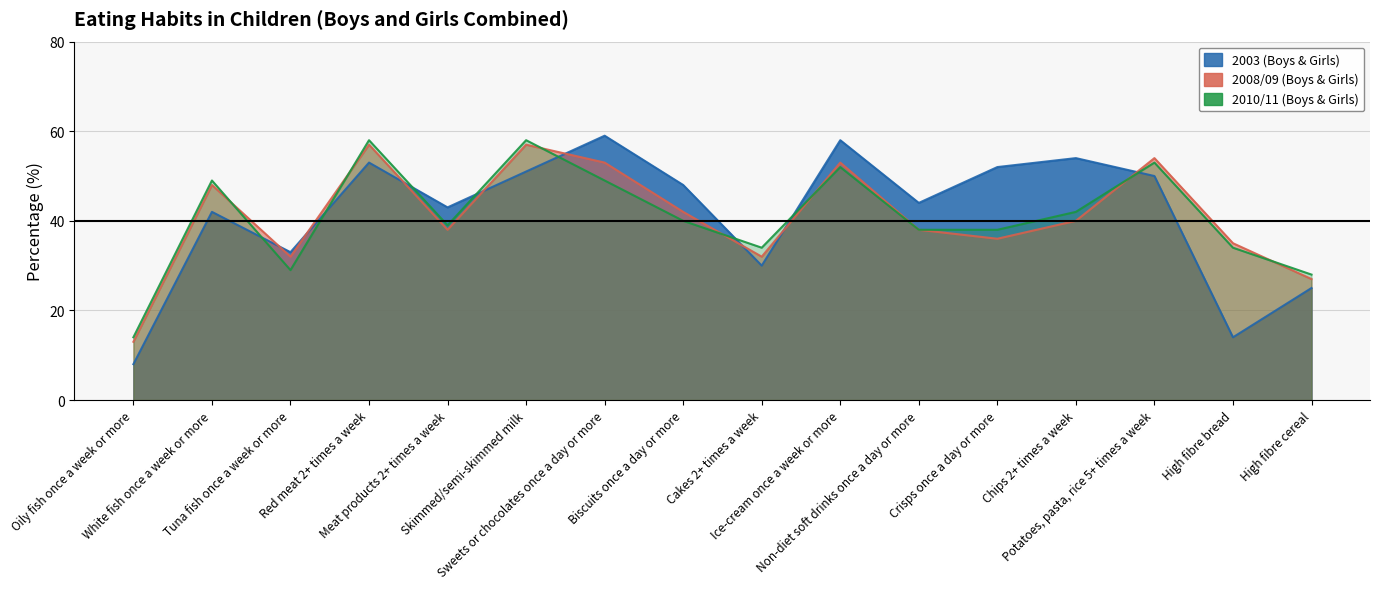

What is the label of the 13th point from the right?

Red meat 2+ times a week